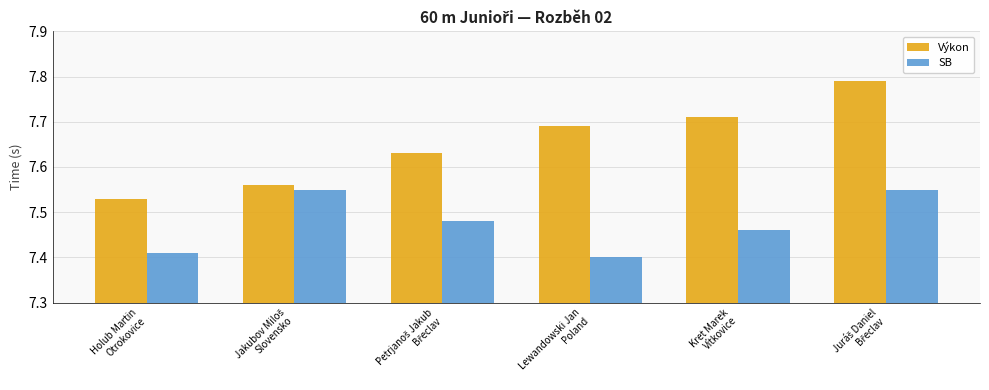

What is the sum of all Výkon values?

45.9